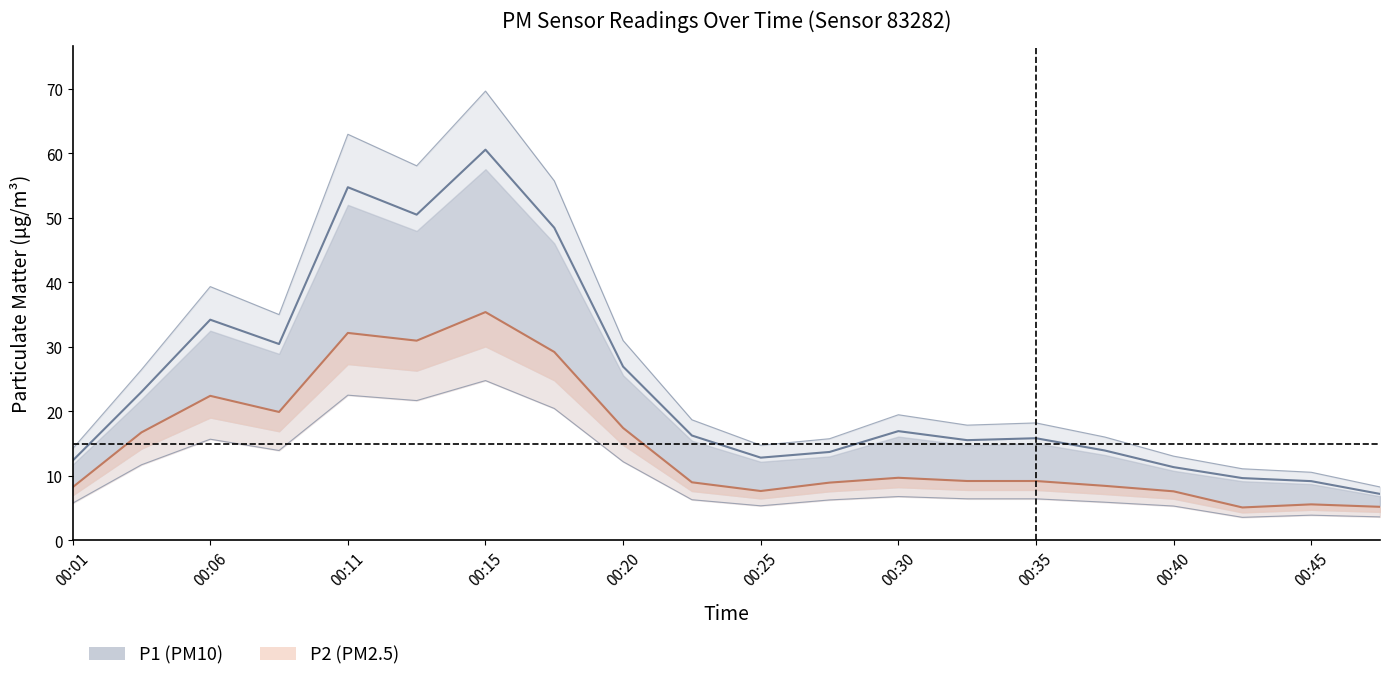

True or false: P2 and P1 intersect in this chart.

False